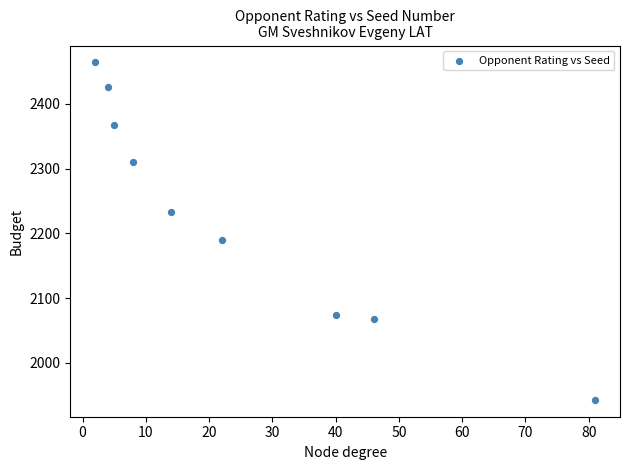

What is the average X value?

25